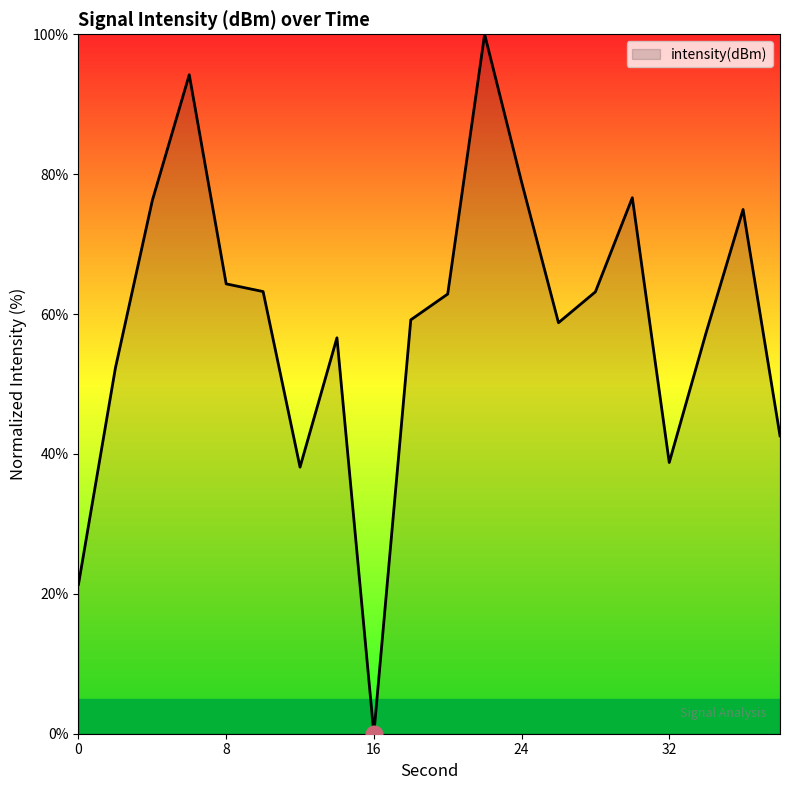

What is the difference between the maximum and minimum values?

100.0